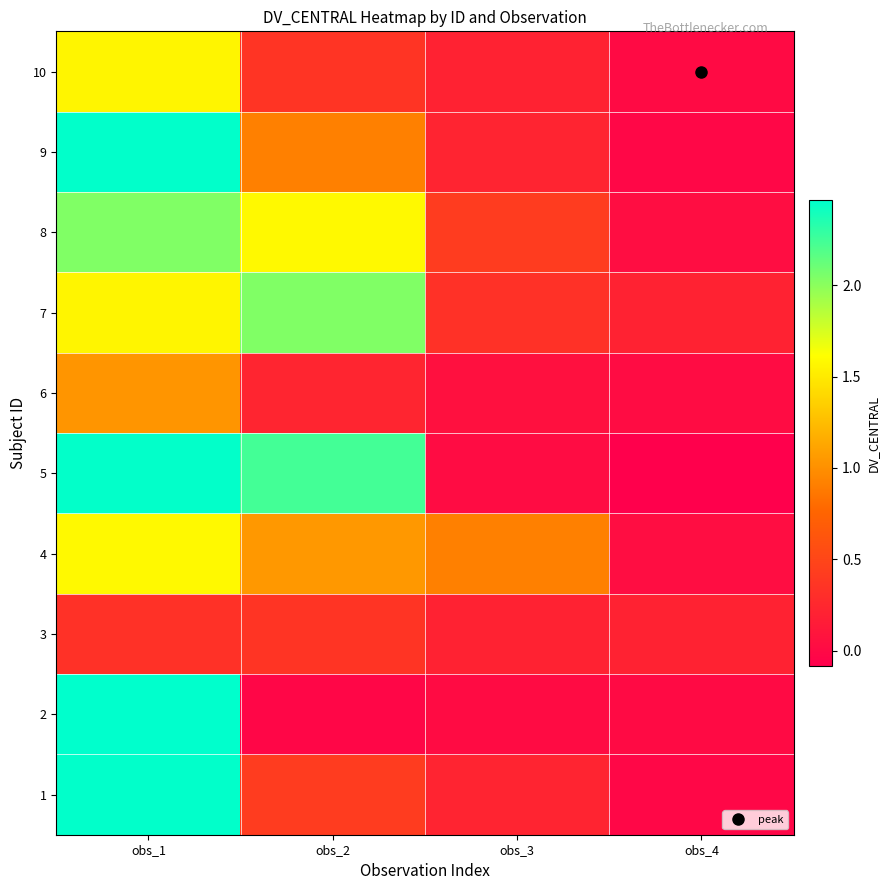

Between obs_2 and obs_3, which is larger?

obs_2